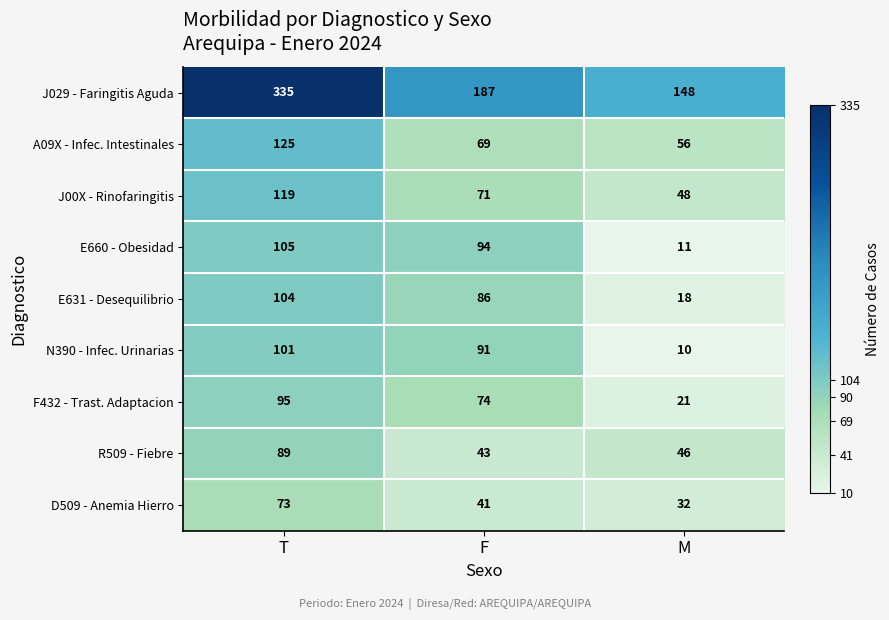

Reading right to left, extract all data points from this chart.

J029 - Faringitis Aguda: M=148	F=187	T=335
A09X - Infec. Intestinales: M=56	F=69	T=125
J00X - Rinofaringitis: M=48	F=71	T=119
E660 - Obesidad: M=11	F=94	T=105
E631 - Desequilibrio: M=18	F=86	T=104
N390 - Infec. Urinarias: M=10	F=91	T=101
F432 - Trast. Adaptacion: M=21	F=74	T=95
R509 - Fiebre: M=46	F=43	T=89
D509 - Anemia Hierro: M=32	F=41	T=73